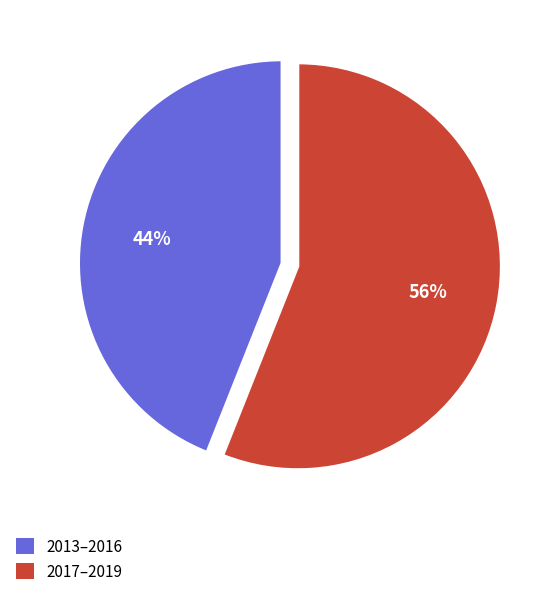

To the nearest percent, what is the average slice percentage?

50%